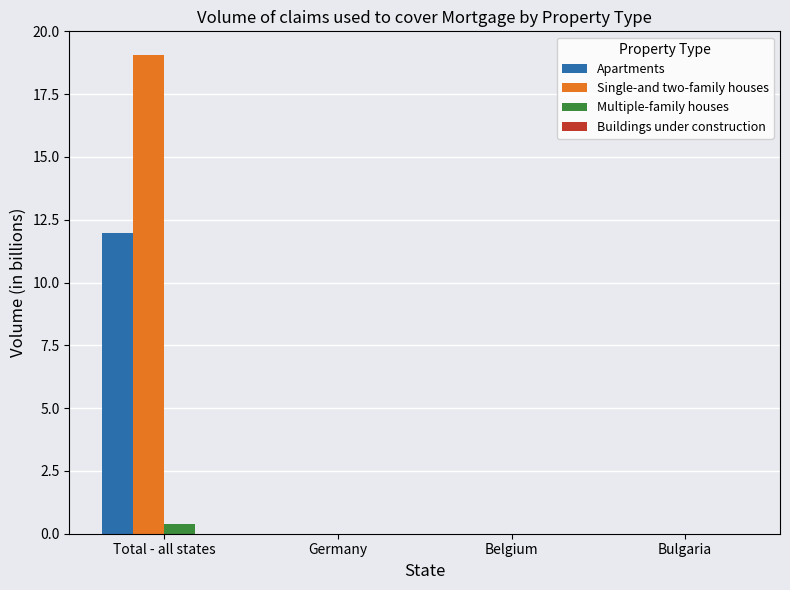

Is the value of Apartments at Belgium greater than the value of Single-and two-family houses at Total - all states?

No